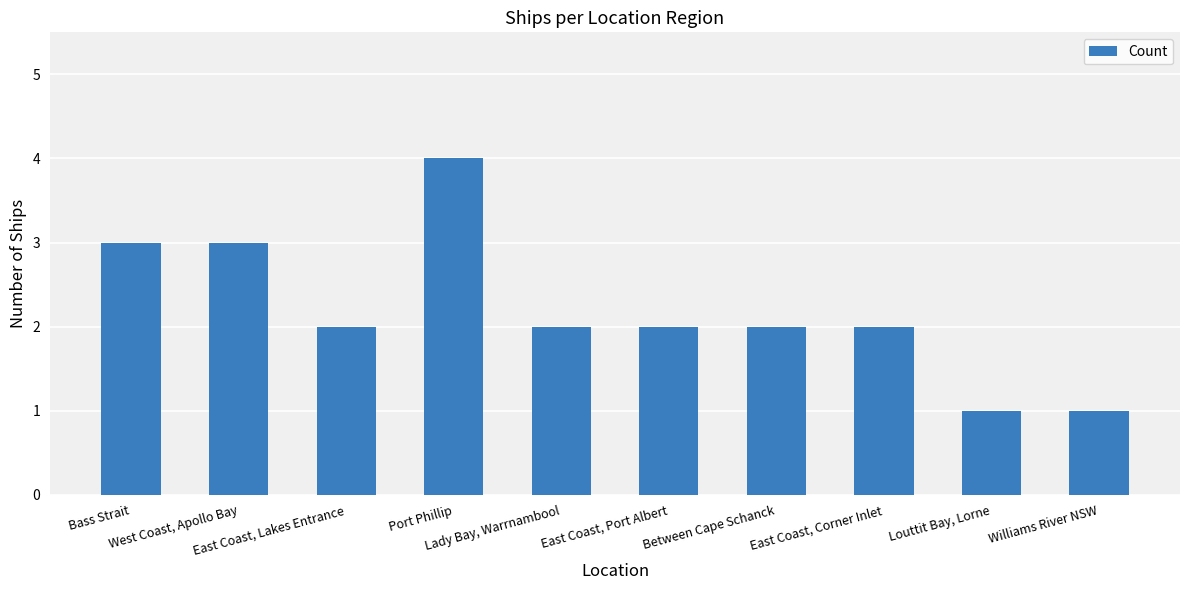

What is the sum of all values?

22